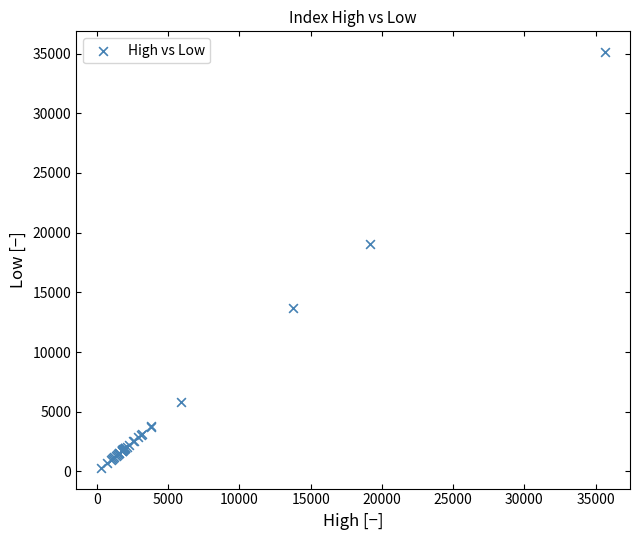

What Y value in the scatter plot is closest to 17715?

19026.5